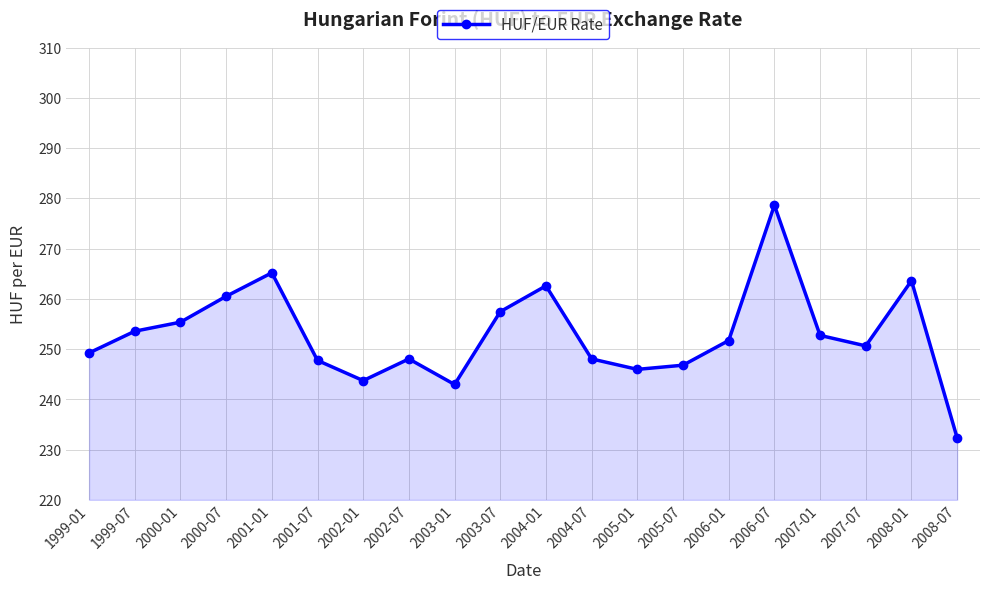

How many points are lower than both their immediate neighbors (excluding endpoints)?

4